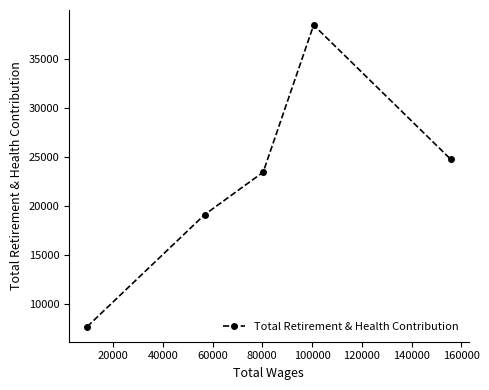

What is the smallest value displayed?

7742